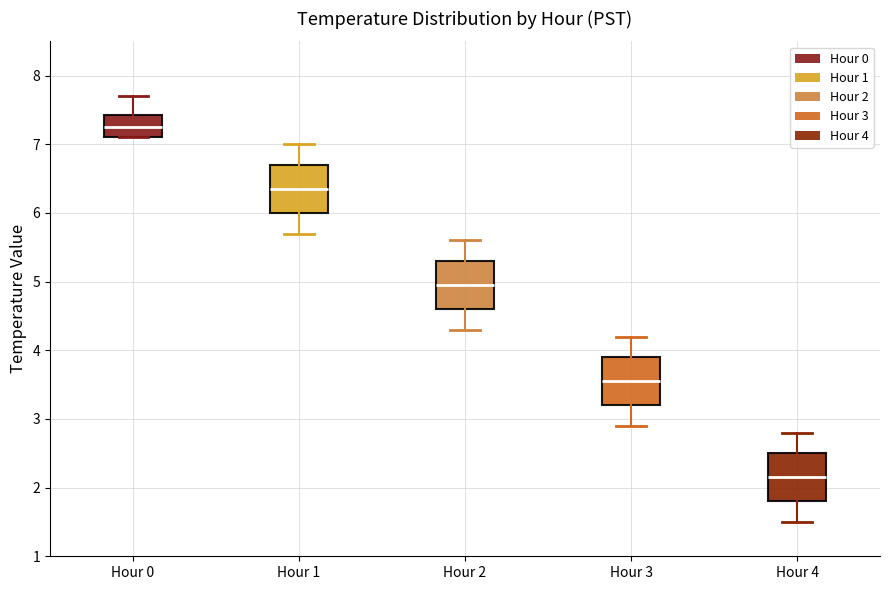

Which box's median line is the lowest?

Hour 4